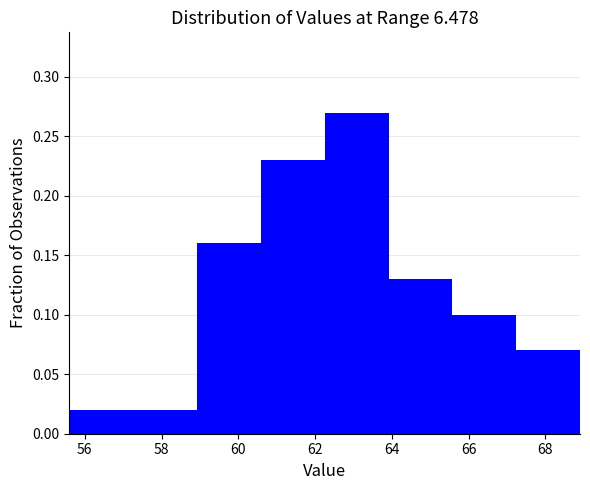

Reading left to right, list every bar in this chart as the range it spans on the x-axis followed by its height. Neither the bar edges nor the heights are printed on the chart, so give them approximately, as read against the axes.

55.6 to 57.2: 0.02
57.2 to 59.0: 0.02
59.0 to 60.6: 0.16
60.6 to 62.2: 0.23
62.2 to 64.0: 0.27
64.0 to 65.6: 0.13
65.6 to 67.2: 0.10
67.2 to 69.0: 0.07